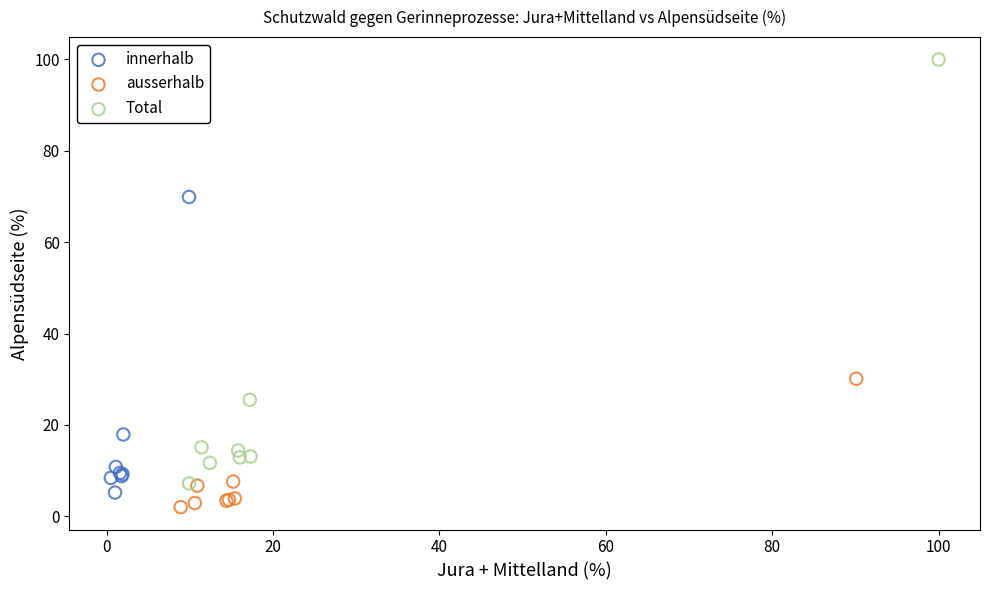

Which series reaches the minimum Y coordinate?

ausserhalb